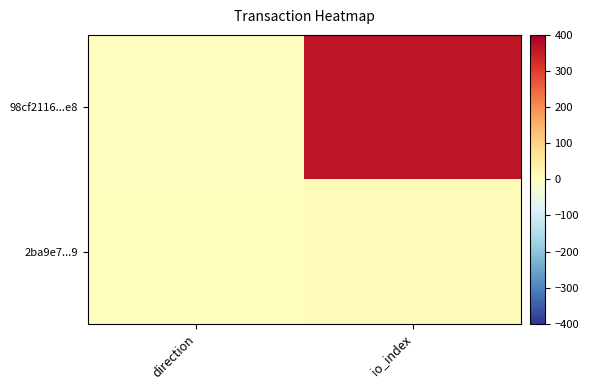

Which series has the largest total across all categories?

98cf2116...e8